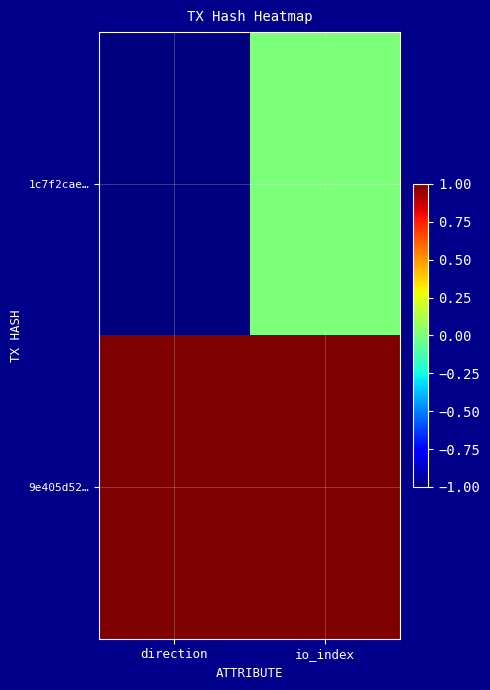

At how many categories does at least one series exceed 0?

2